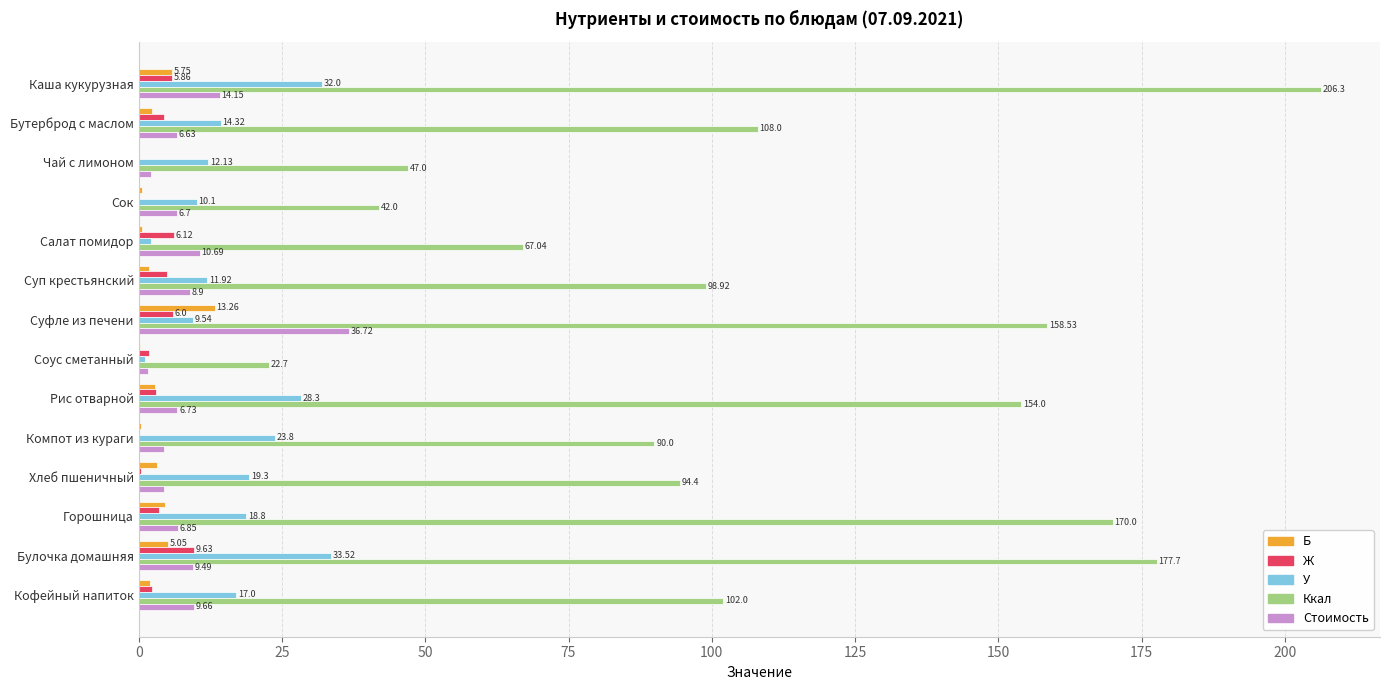

Which series has the largest total across all categories?

Ккал